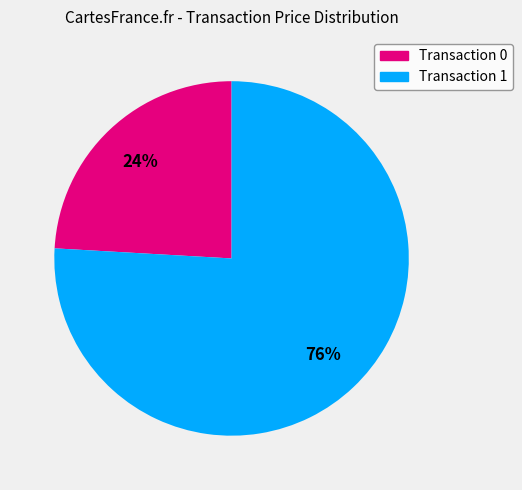

Does any single category account for the majority?

Yes